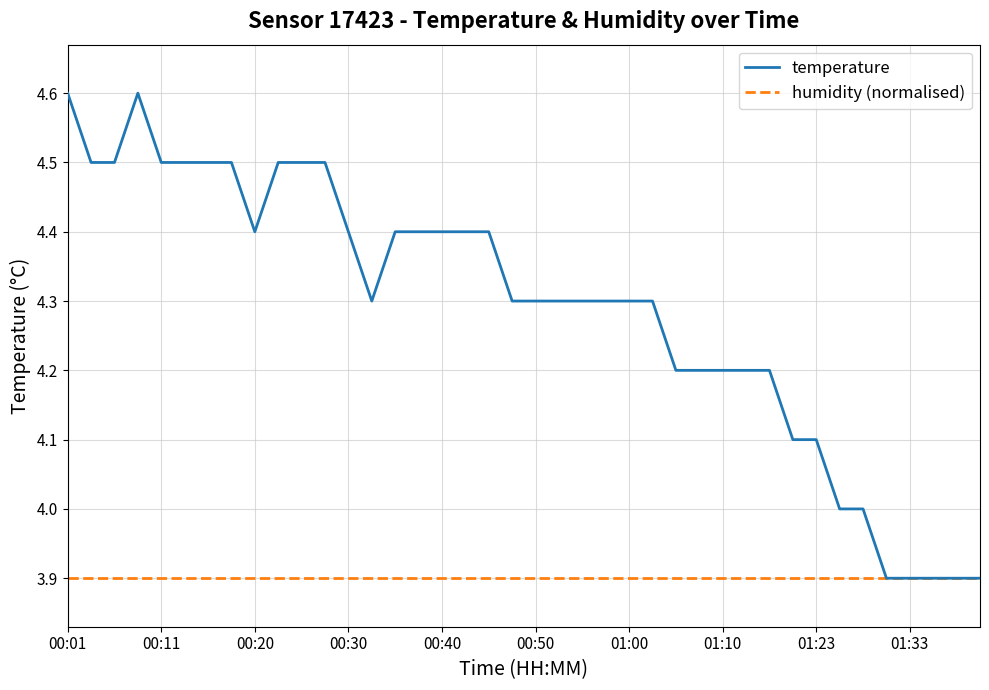

Which series has the largest total across all categories?

temperature